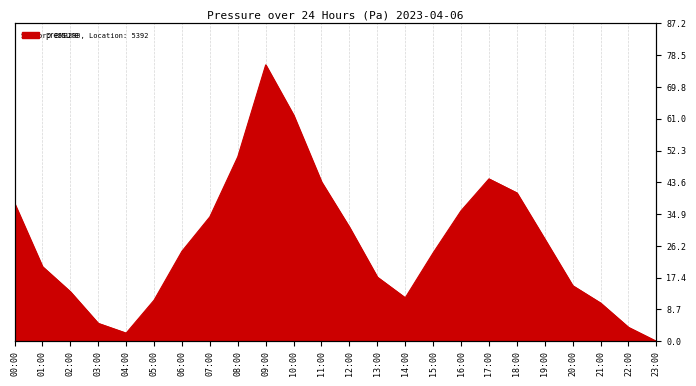

Where is the first local maximum?

09:00